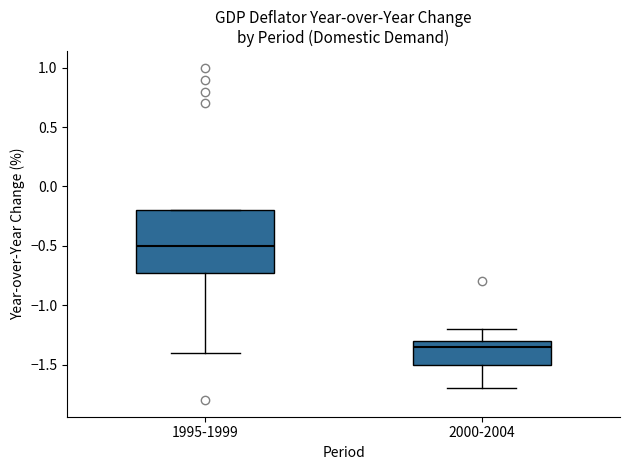

Where does the median line of the box for 1995-1999 sit on the y-axis? The values are not printed on the chart, so give them approximately, as read against the axis.

-0.50